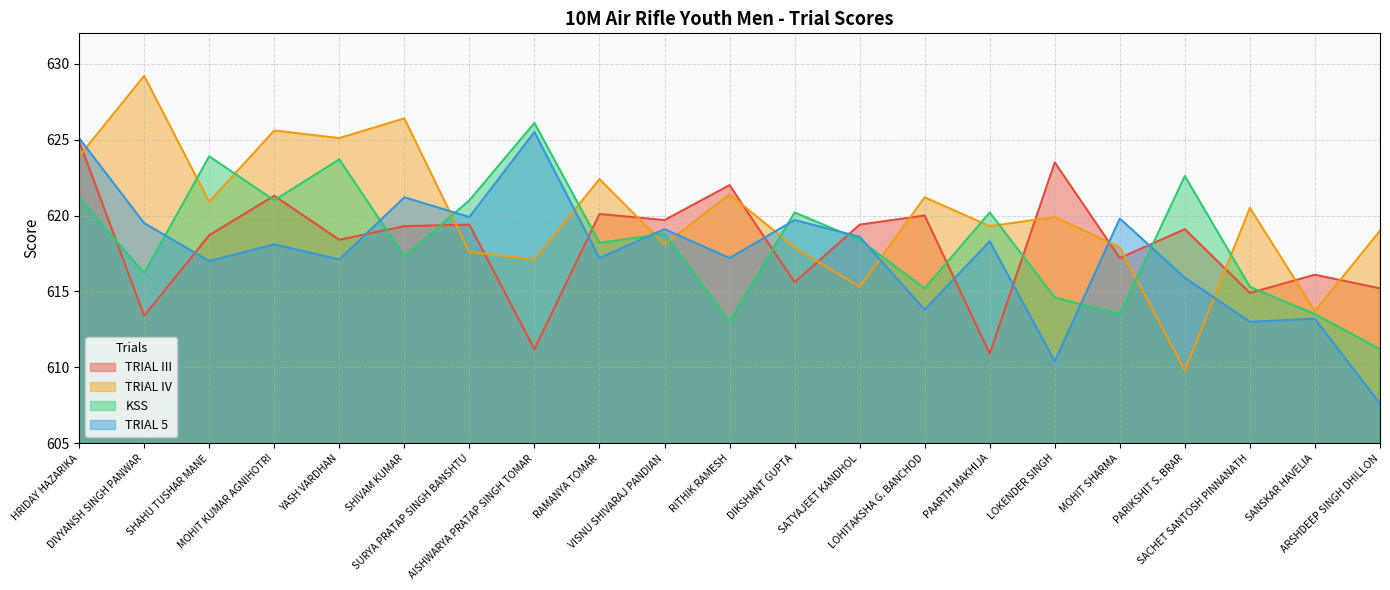

What is the difference between the maximum and minimum values in the TRIAL IV series?

19.4